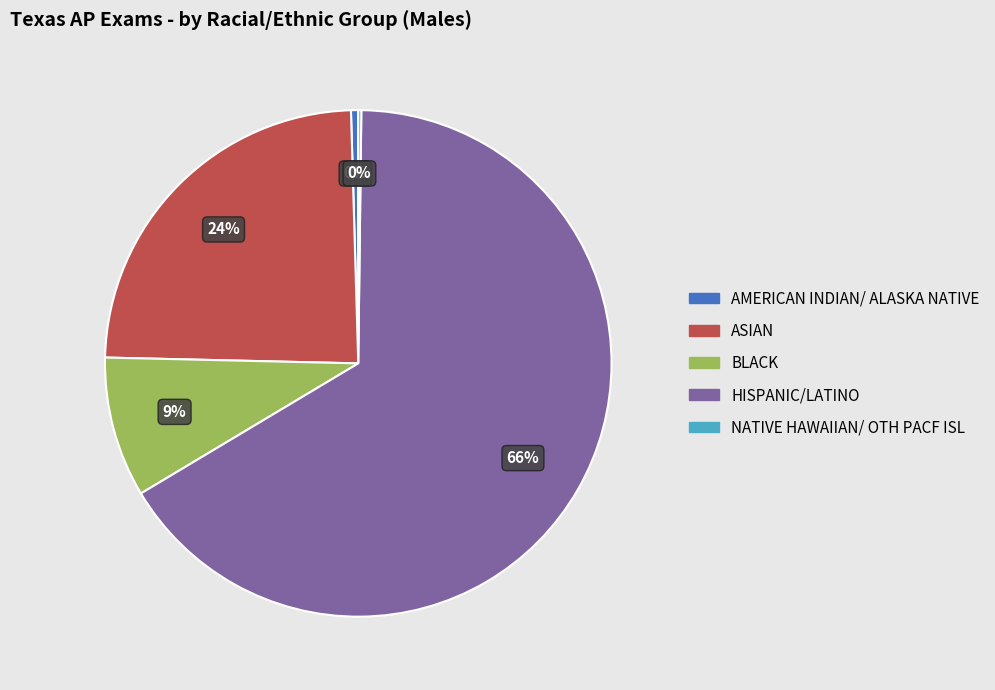

To the nearest percent, what is the average slice percentage?

20%